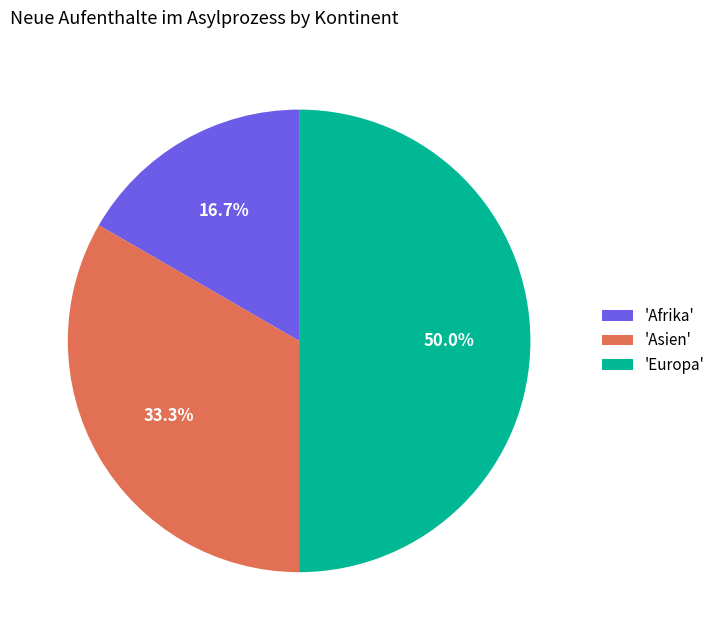

Rank the categories by value from highest to lowest.

'Europa', 'Asien', 'Afrika'